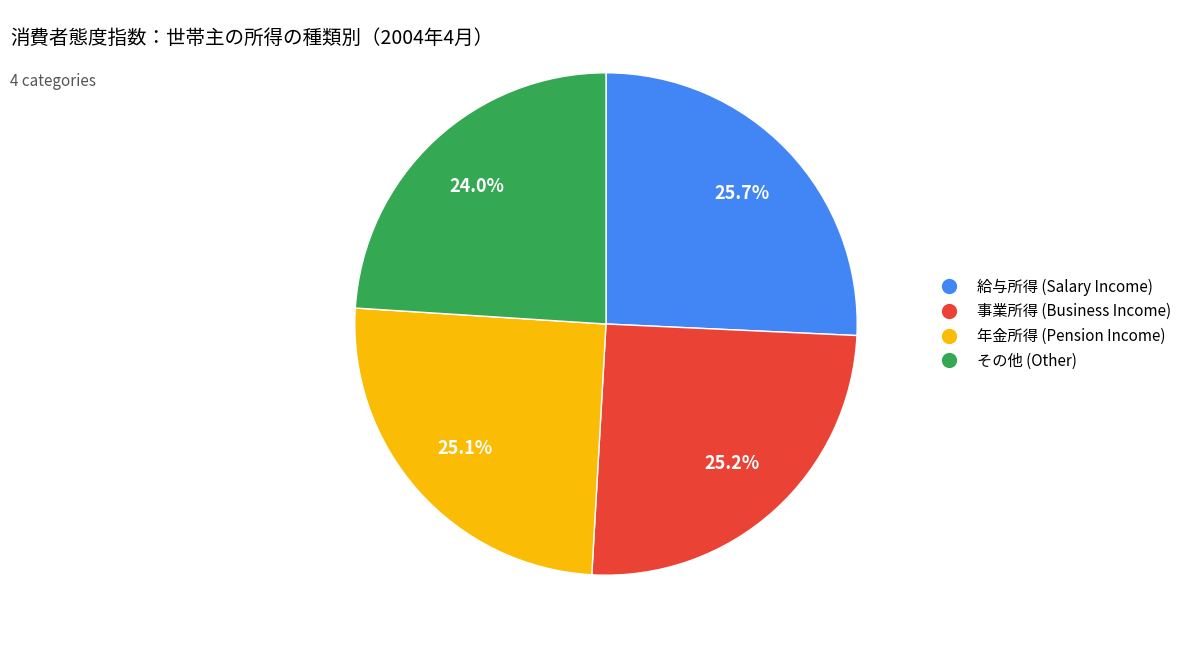

Is there a majority slice in this chart?

No